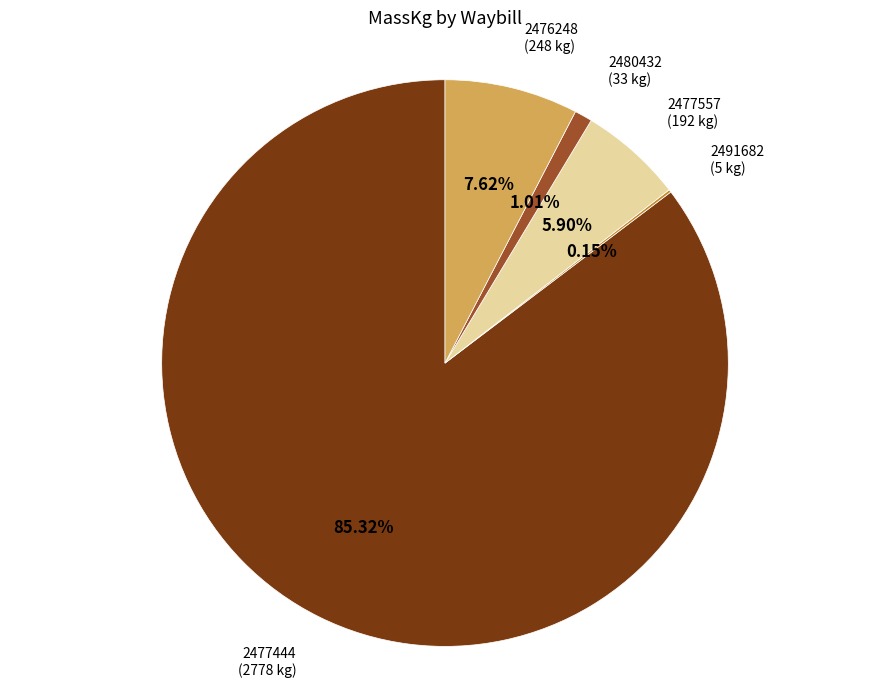

Between 2477557 and 2477444, which is larger?

2477444